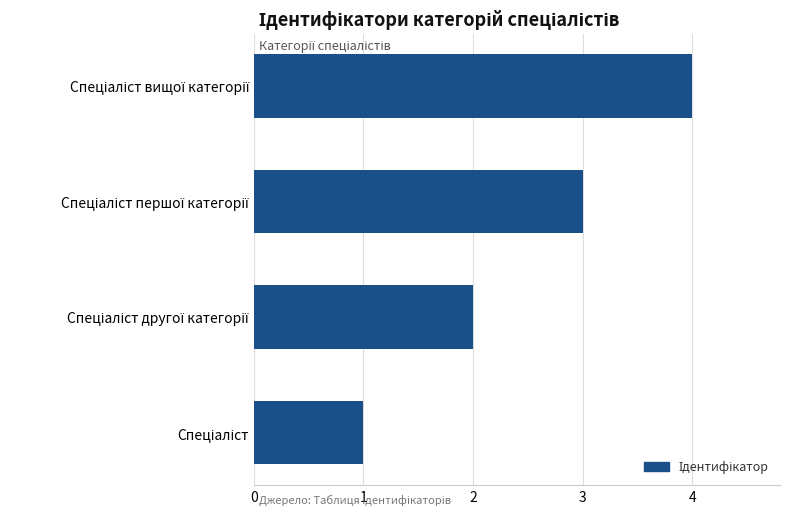

What is the greatest value displayed?

4